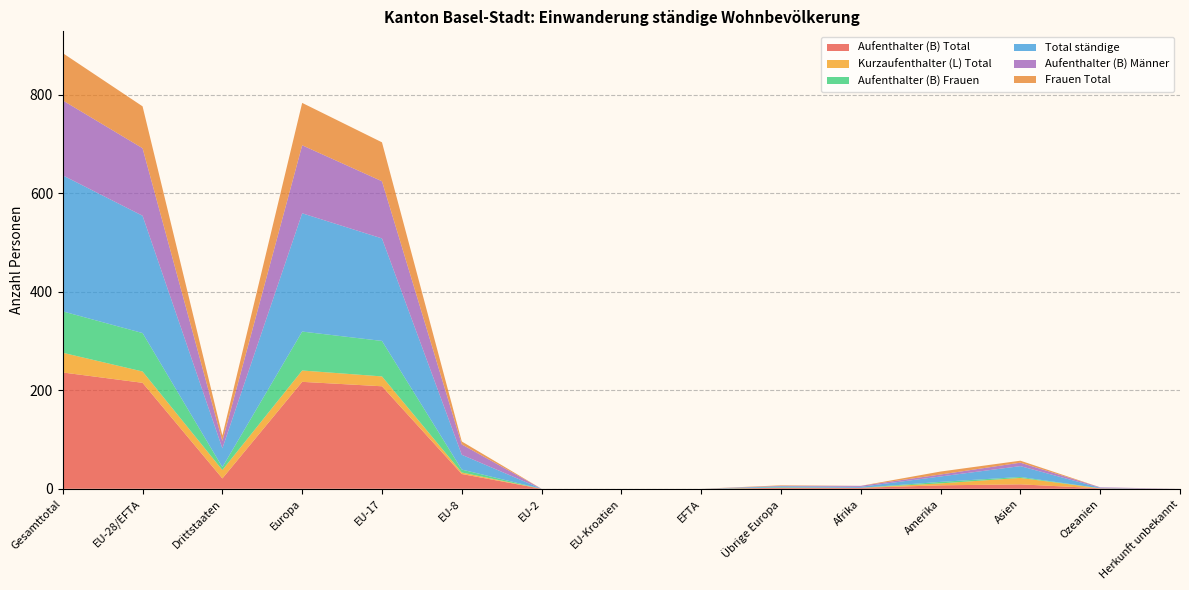

Reading right to left, transcribe all the data shown in this chart.

Aufenthalter (B) Total: Herkunft unbekannt=0	Ozeanien=1	Asien=9	Amerika=7	Afrika=2	Übrige Europa=2	EFTA=0	EU-Kroatien=0	EU-2=0	EU-8=30	EU-17=208	Europa=217	Drittstaaten=21	EU-28/EFTA=215	Gesamttotal=236
Kurzaufenthalter (L) Total: Herkunft unbekannt=0	Ozeanien=0	Asien=13	Amerika=4	Afrika=0	Übrige Europa=0	EFTA=0	EU-Kroatien=0	EU-2=0	EU-8=3	EU-17=20	Europa=23	Drittstaaten=17	EU-28/EFTA=23	Gesamttotal=40
Aufenthalter (B) Frauen: Herkunft unbekannt=0	Ozeanien=0	Asien=2	Amerika=3	Afrika=0	Übrige Europa=1	EFTA=0	EU-Kroatien=0	EU-2=0	EU-8=6	EU-17=72	Europa=79	Drittstaaten=6	EU-28/EFTA=78	Gesamttotal=84
Total ständige: Herkunft unbekannt=0	Ozeanien=1	Asien=22	Amerika=11	Afrika=2	Übrige Europa=2	EFTA=0	EU-Kroatien=0	EU-2=0	EU-8=30	EU-17=208	Europa=240	Drittstaaten=38	EU-28/EFTA=238	Gesamttotal=276
Aufenthalter (B) Männer: Herkunft unbekannt=0	Ozeanien=1	Asien=7	Amerika=4	Afrika=2	Übrige Europa=1	EFTA=0	EU-Kroatien=0	EU-2=0	EU-8=21	EU-17=116	Europa=138	Drittstaaten=15	EU-28/EFTA=137	Gesamttotal=152
Frauen Total: Herkunft unbekannt=0	Ozeanien=0	Asien=4	Amerika=6	Afrika=0	Übrige Europa=1	EFTA=0	EU-Kroatien=0	EU-2=0	EU-8=6	EU-17=79	Europa=86	Drittstaaten=11	EU-28/EFTA=85	Gesamttotal=96